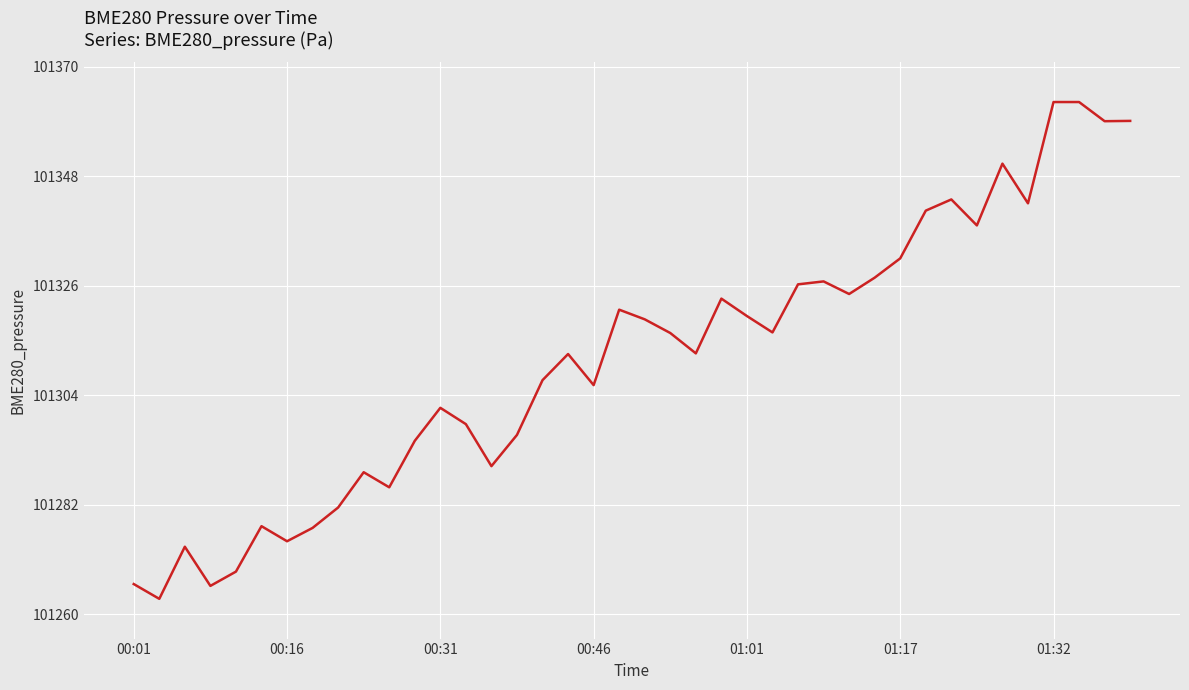

What is the smallest value displayed?

101263.1